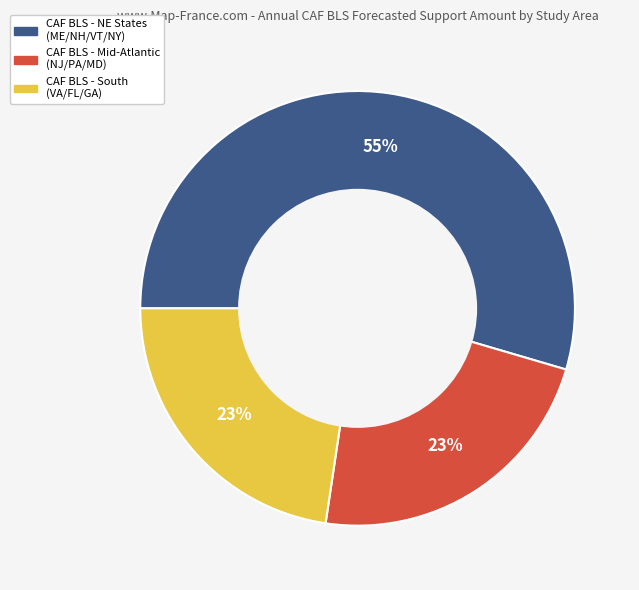

Is there a majority slice in this chart?

Yes